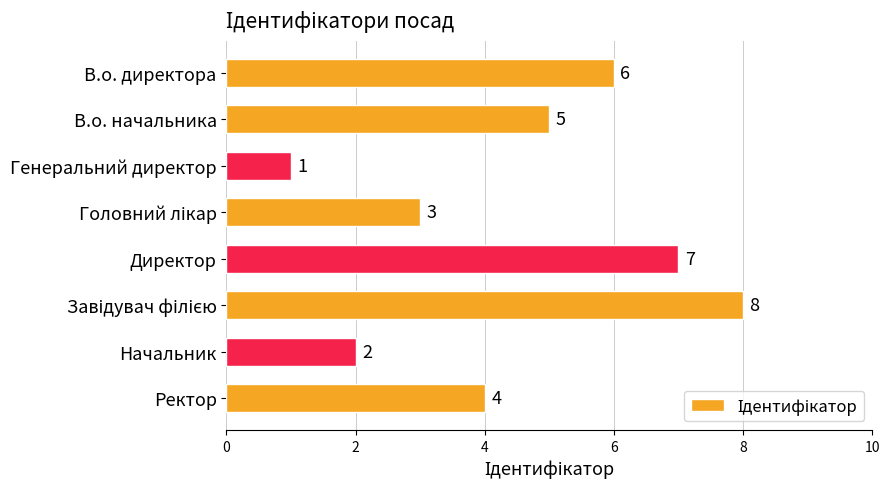

Reading top to bottom, extract all data points from this chart.

6	5	1	3	7	8	2	4